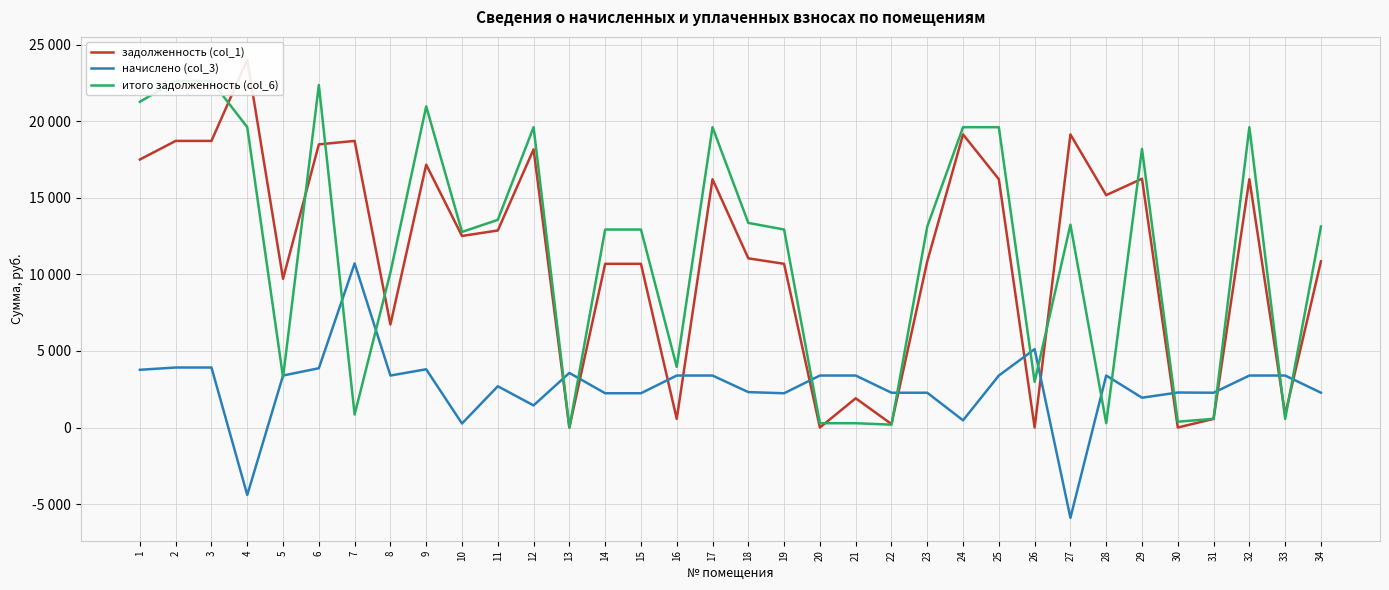

At which category does итого задолженность (col_6) reach its first local valley?

5